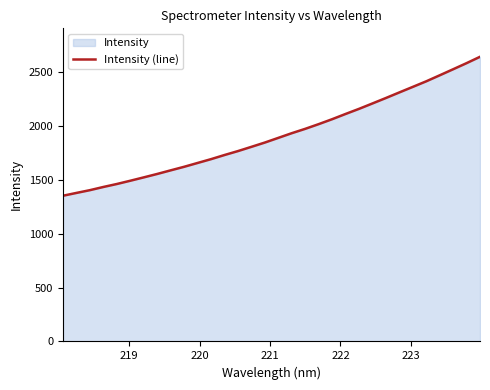

How many data points does each series have?

32